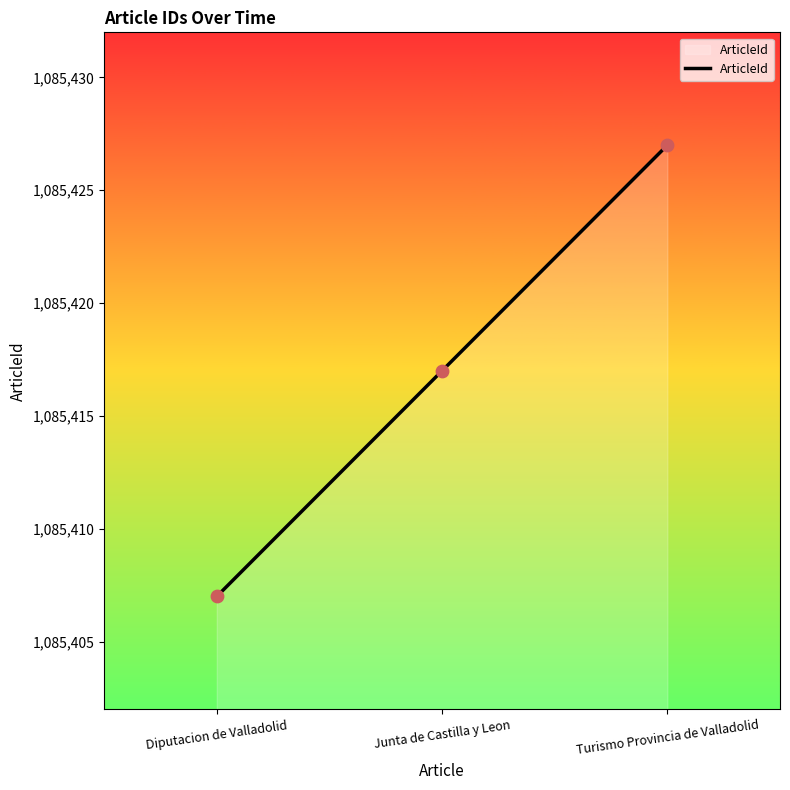

Approximately how many times larger is the value at Turismo Provincia de Valladolid compared to Junta de Castilla y Leon?

1.0